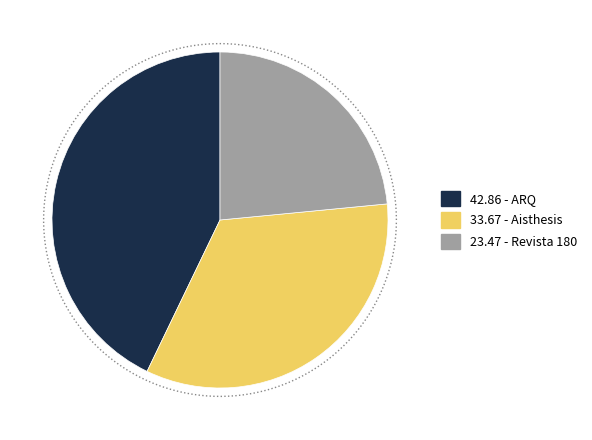

Is it true that Aisthesis is 40% of the pie?

False